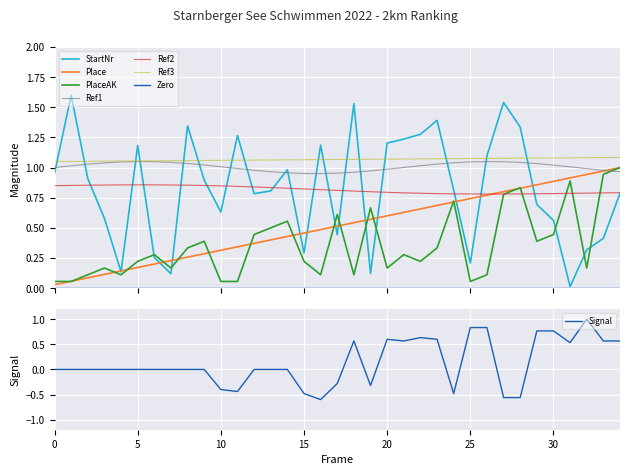

At which category is the sum across all series the highest?

28